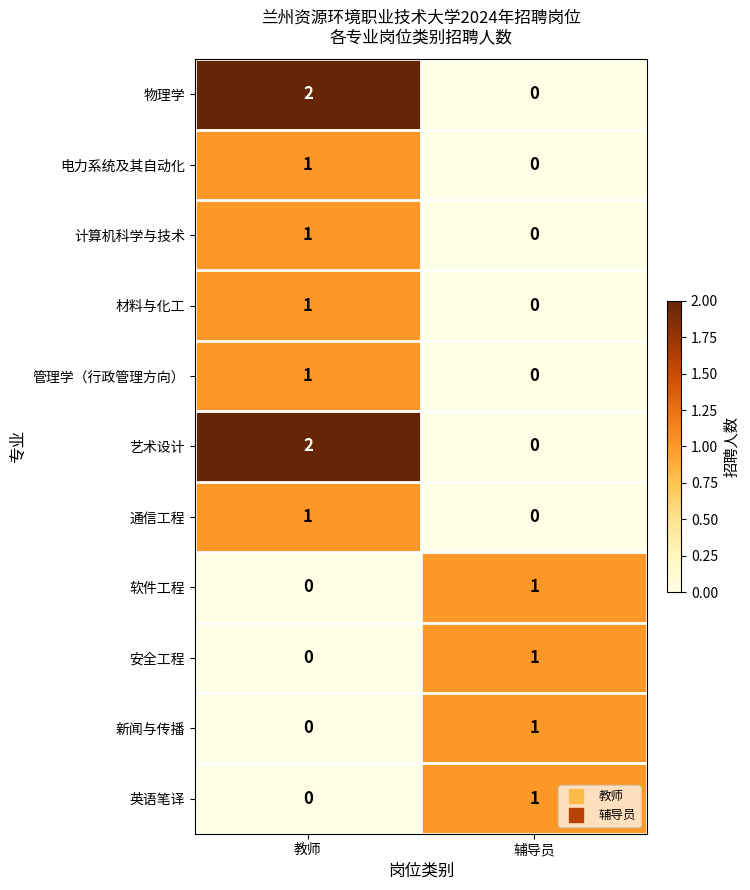

The 计算机科学与技术 series shows -1 at 辅导员. True or false?

False